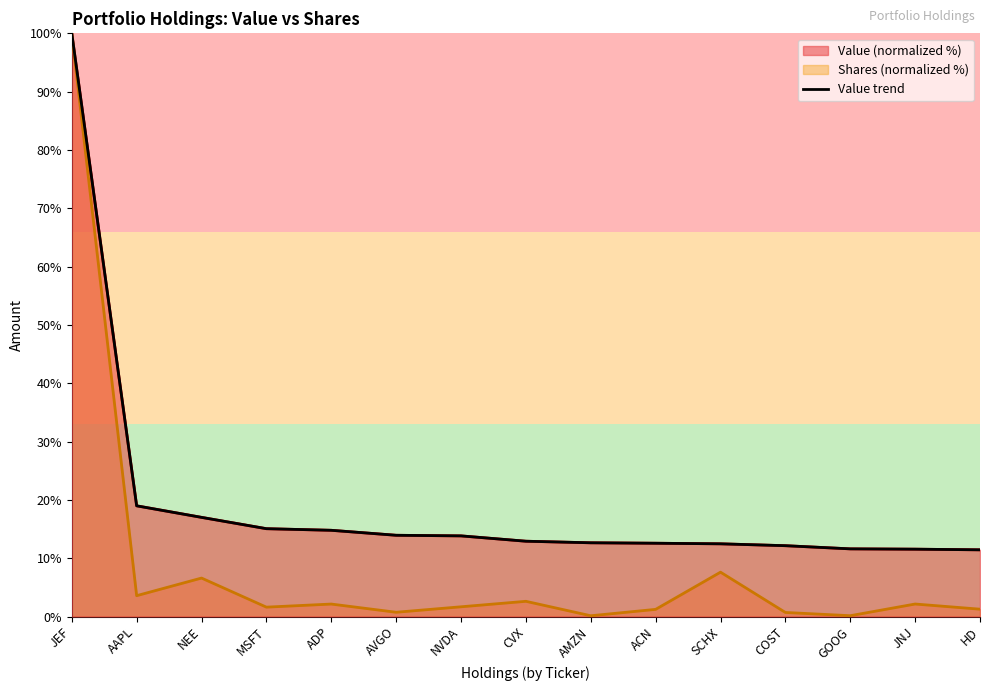

How many lines are shown in the chart?

1